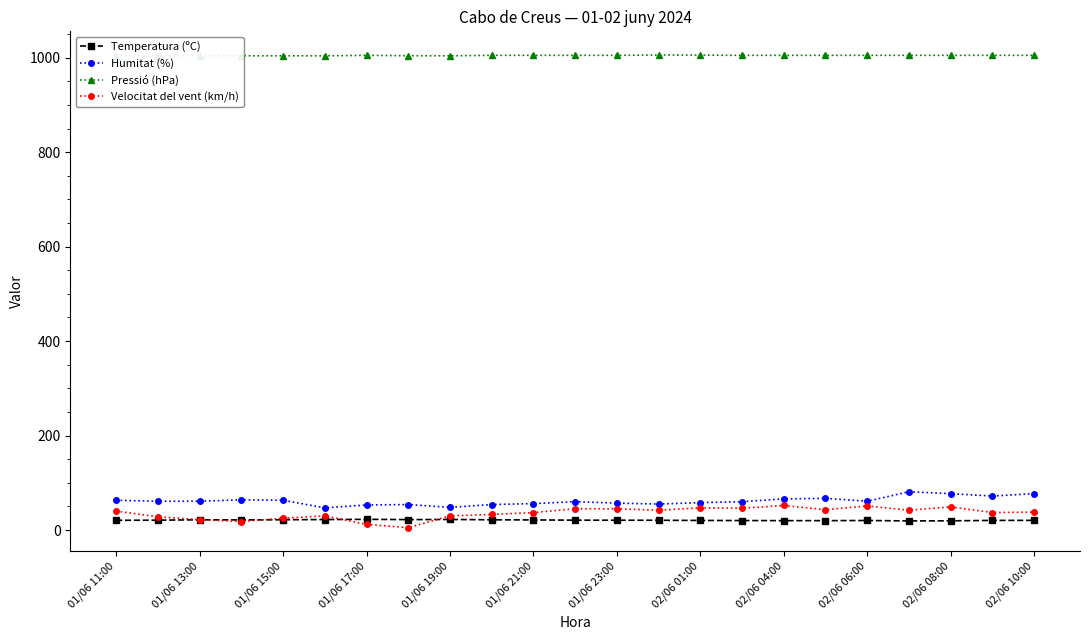

What is the total value across all series at 01/06 11:00?

1127.6